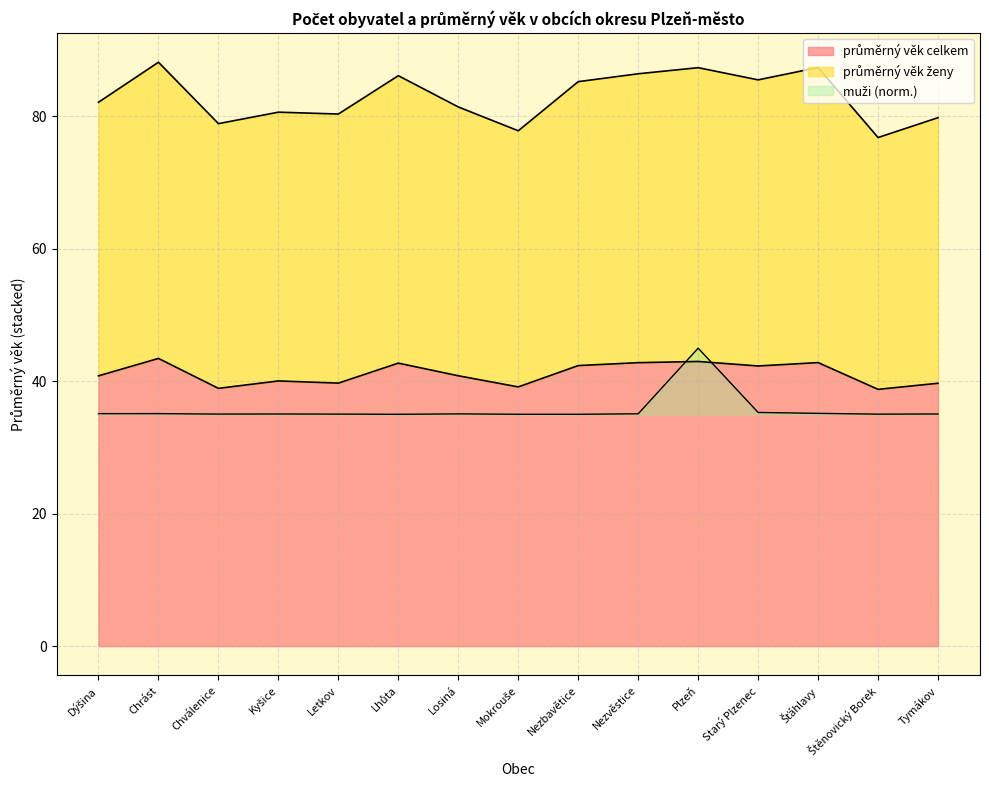

What is the difference between the maximum and second lowest values in the průměrný věk celkem series?

4.5